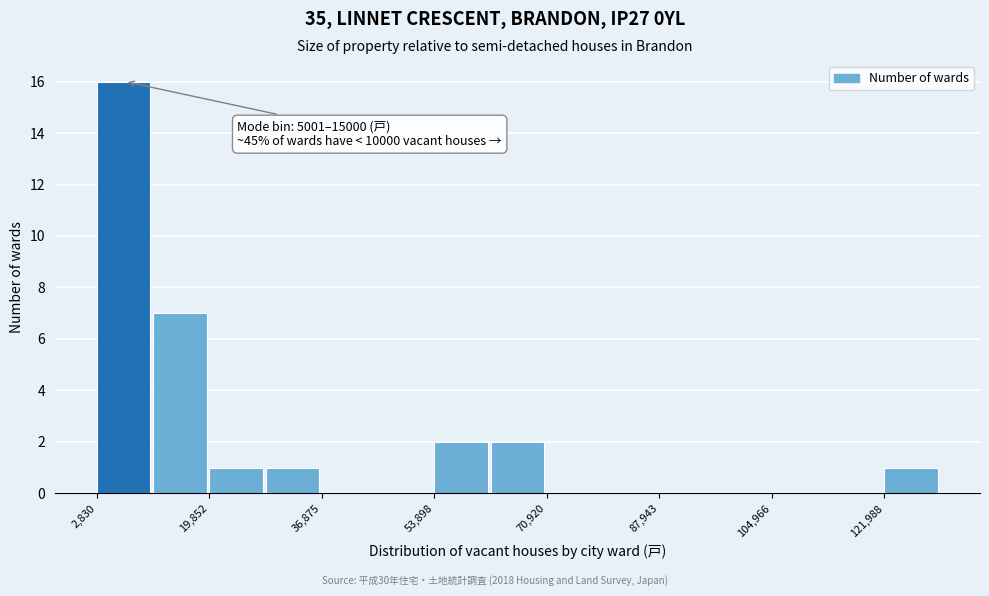

Over which range of the x-axis is the bar tallest?

2000 to 12000